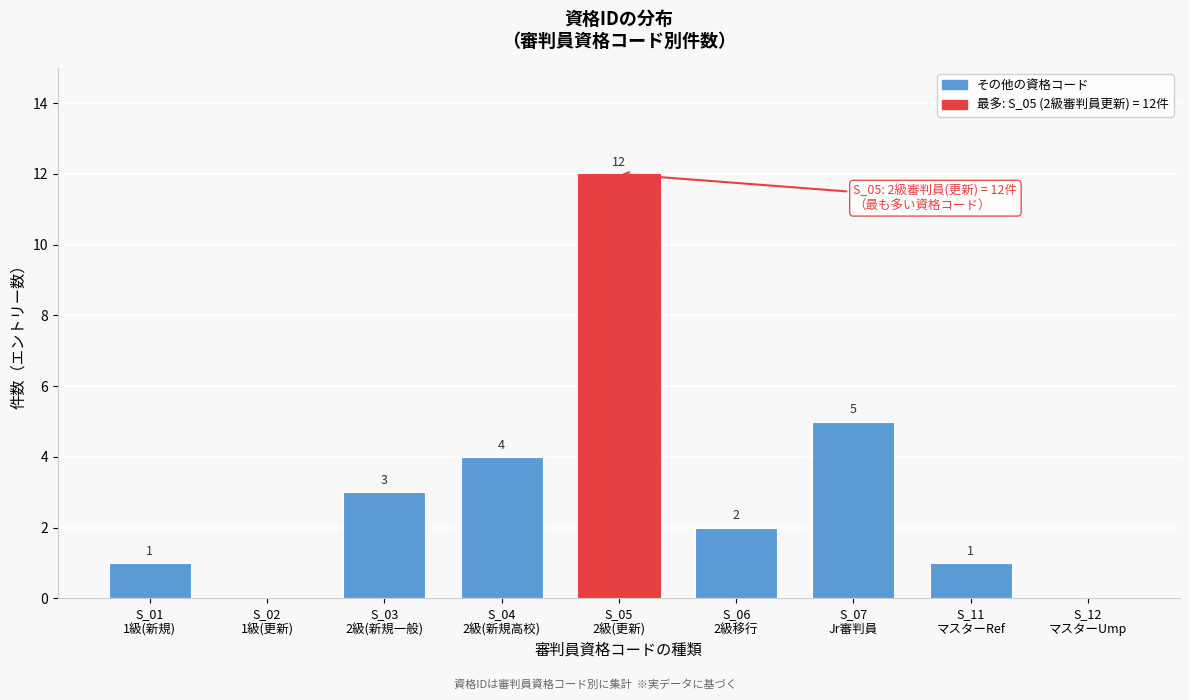

What is the maximum value shown in the chart?

12